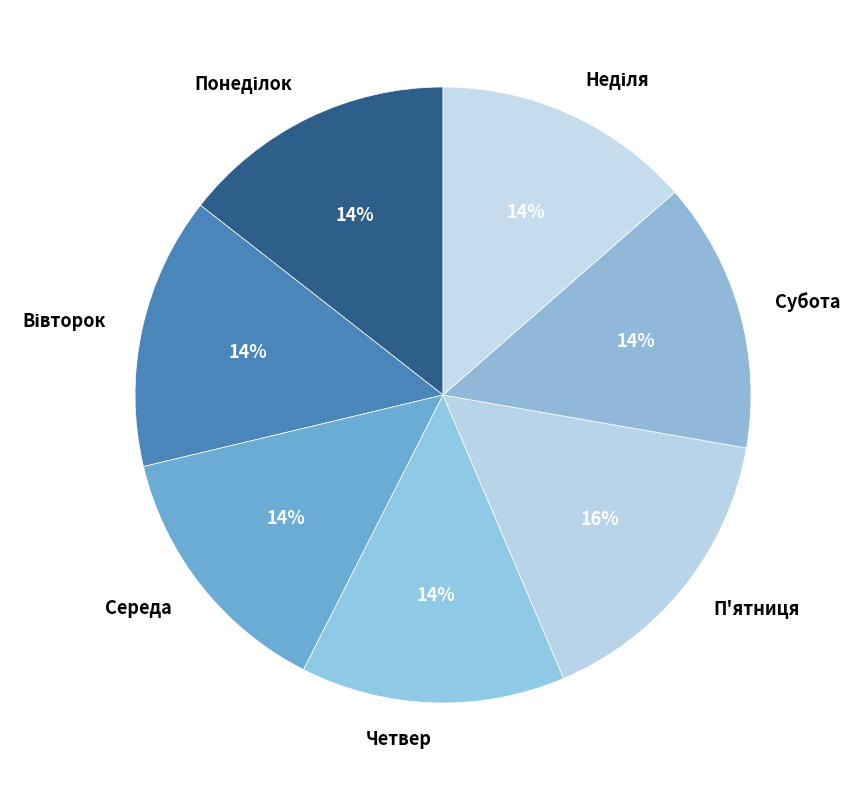

True or false: П'ятниця accounts for 3% of the total.

False